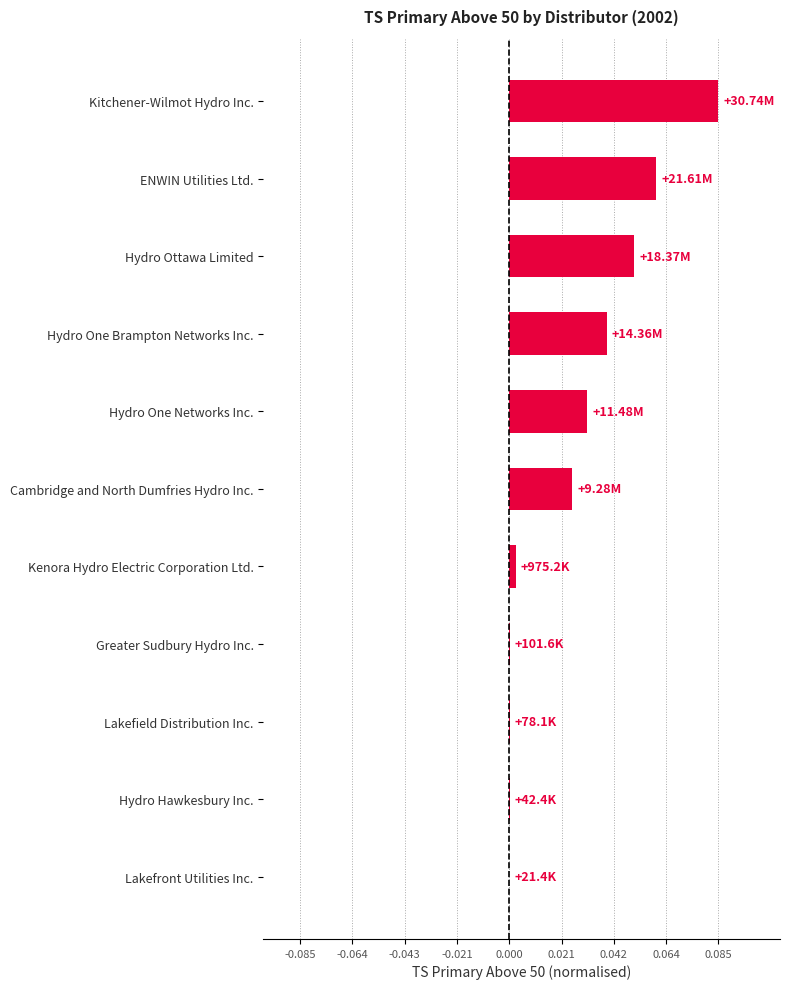

How many data points does each series have?

11